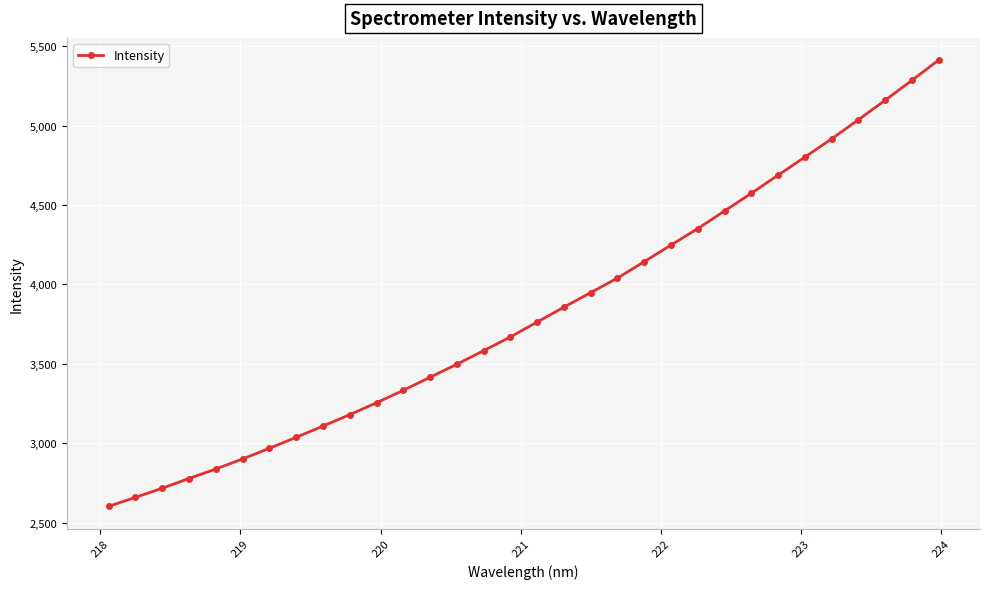

True or false: there are more than 2 points higher than both neighbors.

False